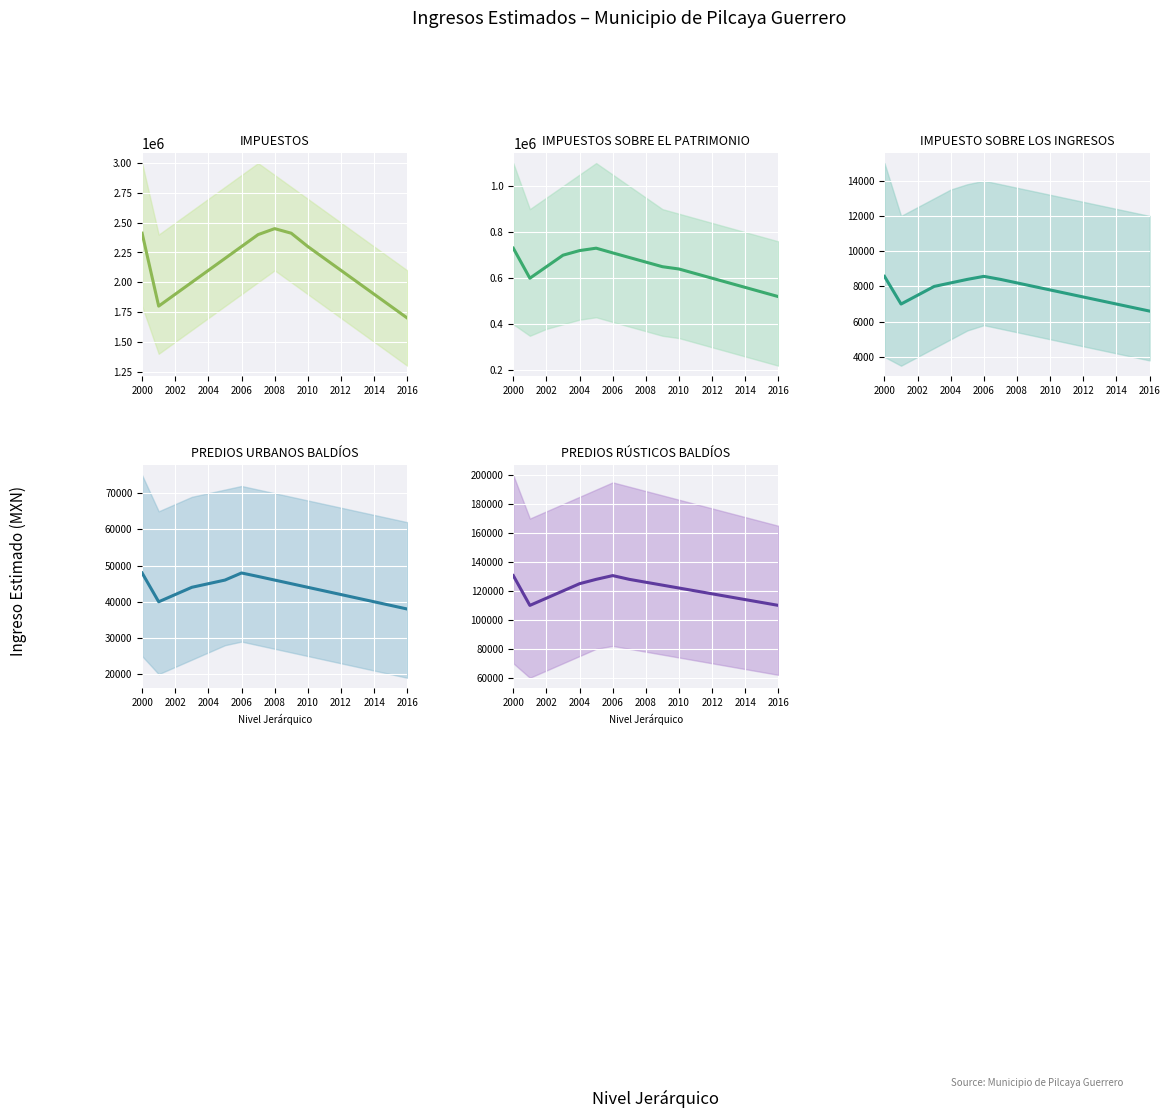

How many interior local peaks does the PREDIOS RÚSTICOS BALDÍOS series have?

1